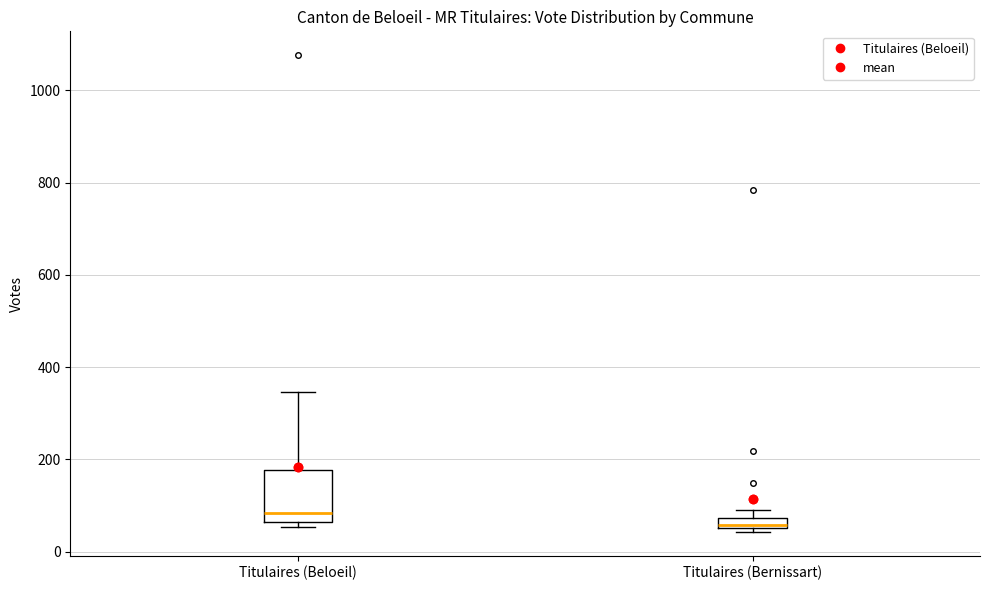

Comparing the boxes themselves (not the whiskers), which one is the tallest?

Titulaires (Beloeil)